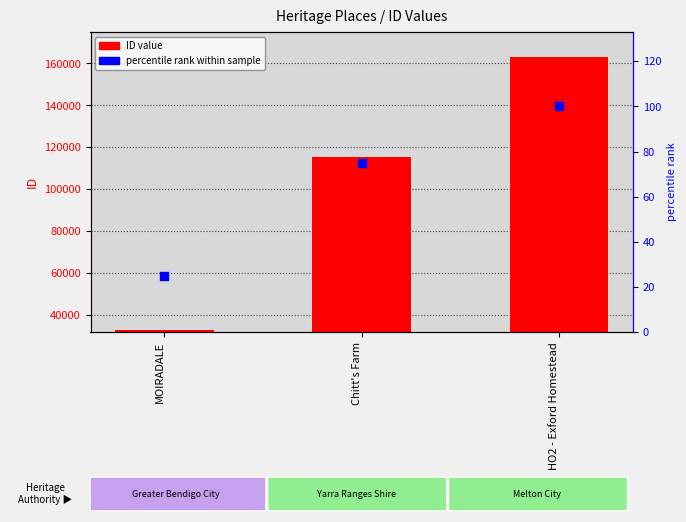

Which series has the largest total across all categories?

ID value